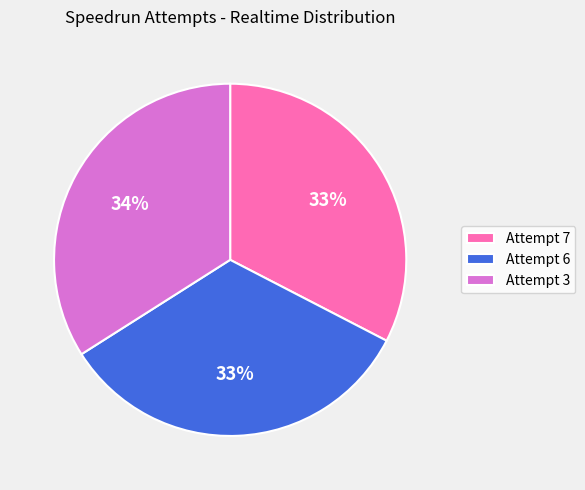

To the nearest percent, what is the difference between the Attempt 7 and Attempt 3 slice percentages?

1%